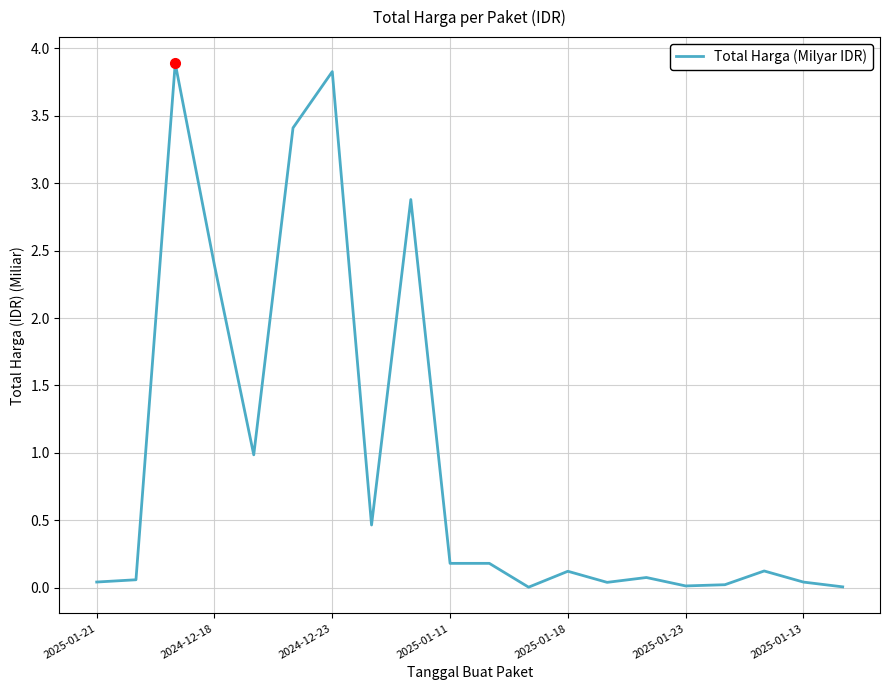

What is the maximum value shown in the chart?

3.9